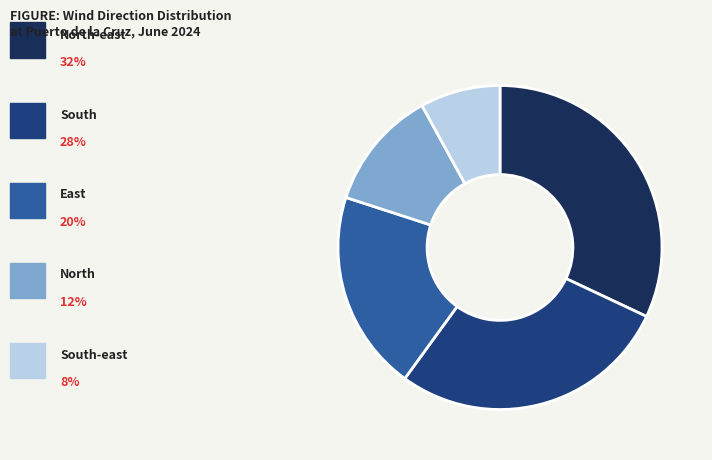

Is there a majority slice in this chart?

No